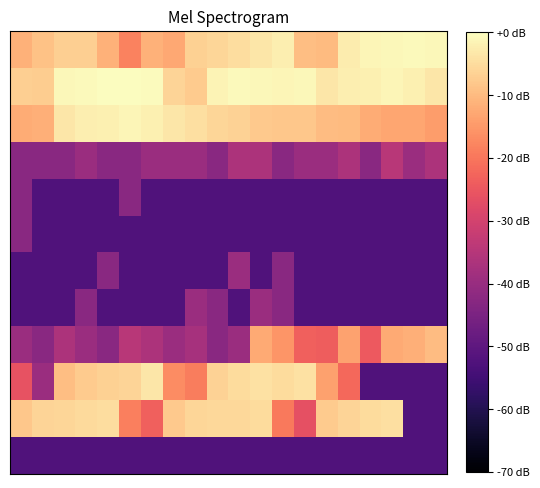

How many distinct data groups are displayed?

12